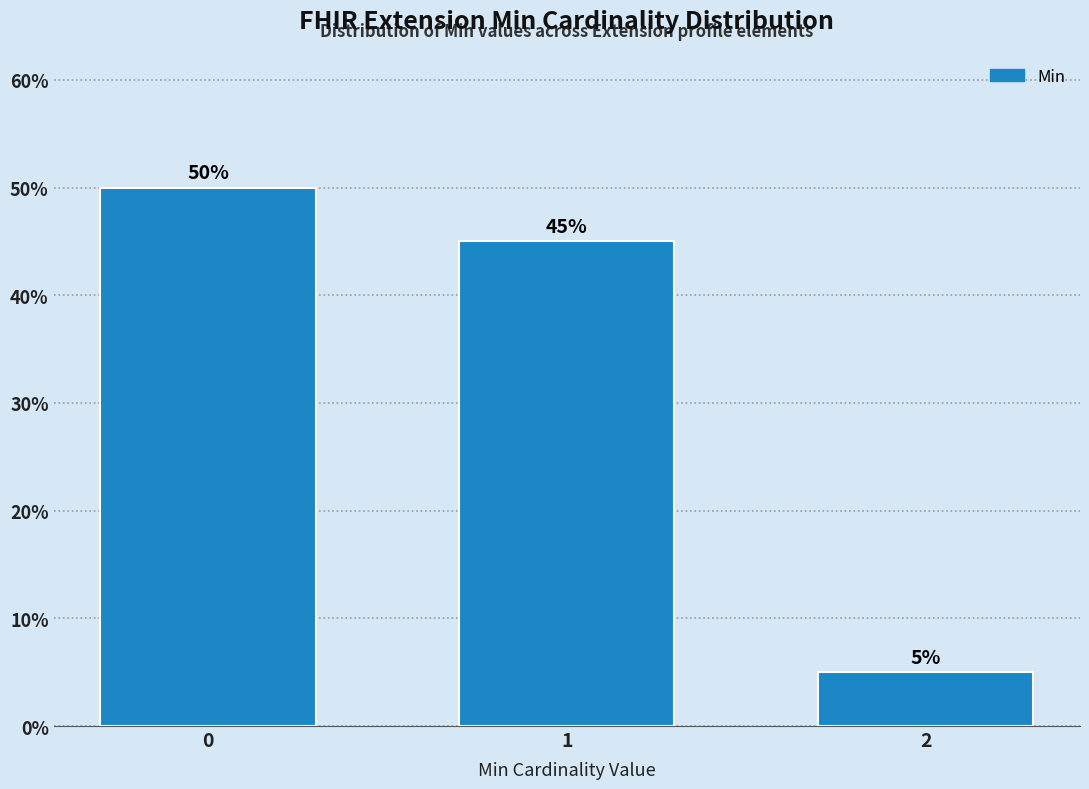

Reading right to left, transcribe all the data shown in this chart.

2=5	1=45	0=50